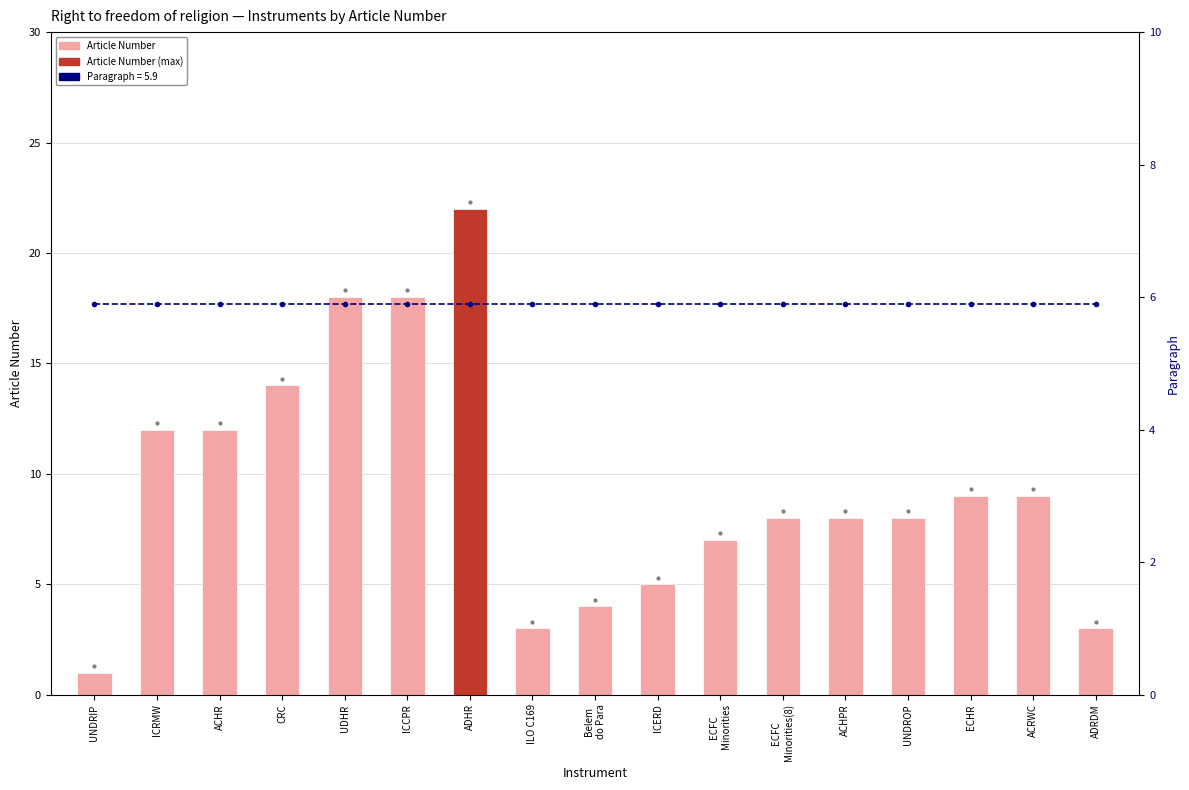

Reading left to right, what are all the values shown in this chart?

Article Number: 1.0	12.0	12.0	14.0	18.0	18.0	22.0	3.0	4.0	5.0	7.0	8.0	8.0	8.0	9.0	9.0	3.0
Paragraph (5.9): 5.9	5.9	5.9	5.9	5.9	5.9	5.9	5.9	5.9	5.9	5.9	5.9	5.9	5.9	5.9	5.9	5.9